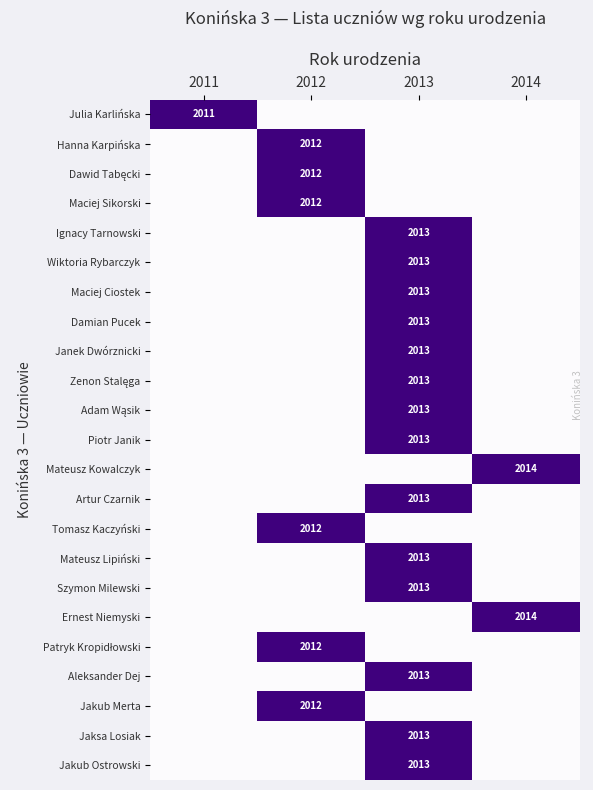

The value of Tomasz Kaczyński at 2012 is 519. True or false?

False